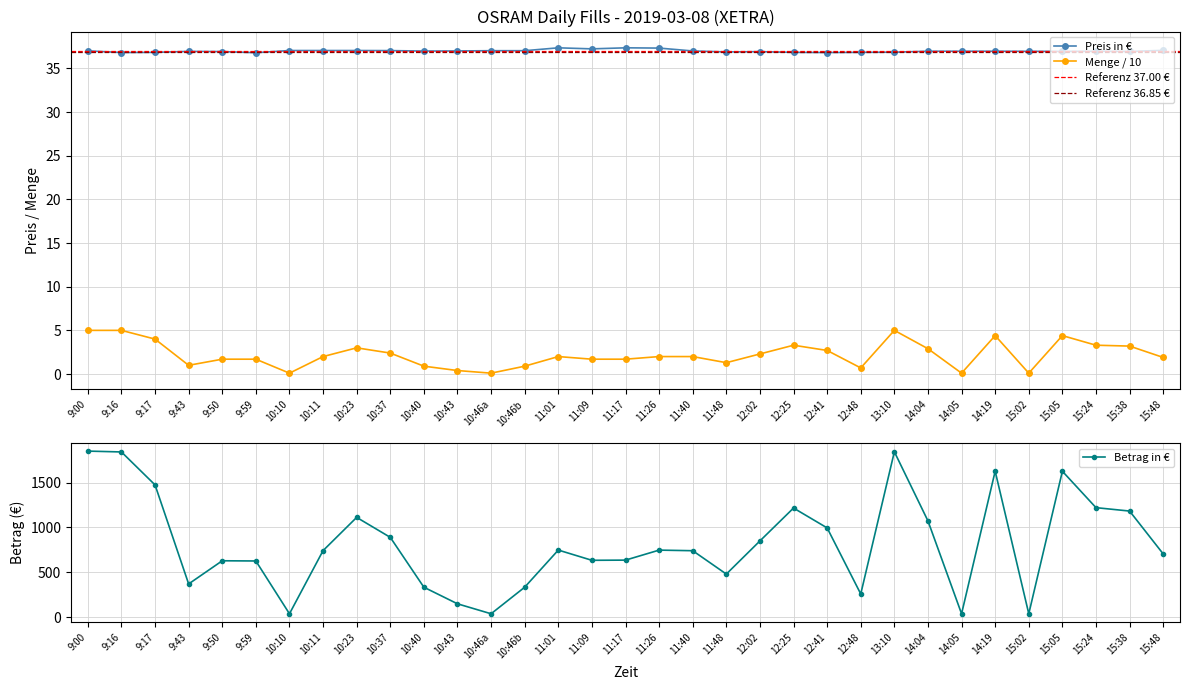

What is the highest value of the Preis series?

37.4